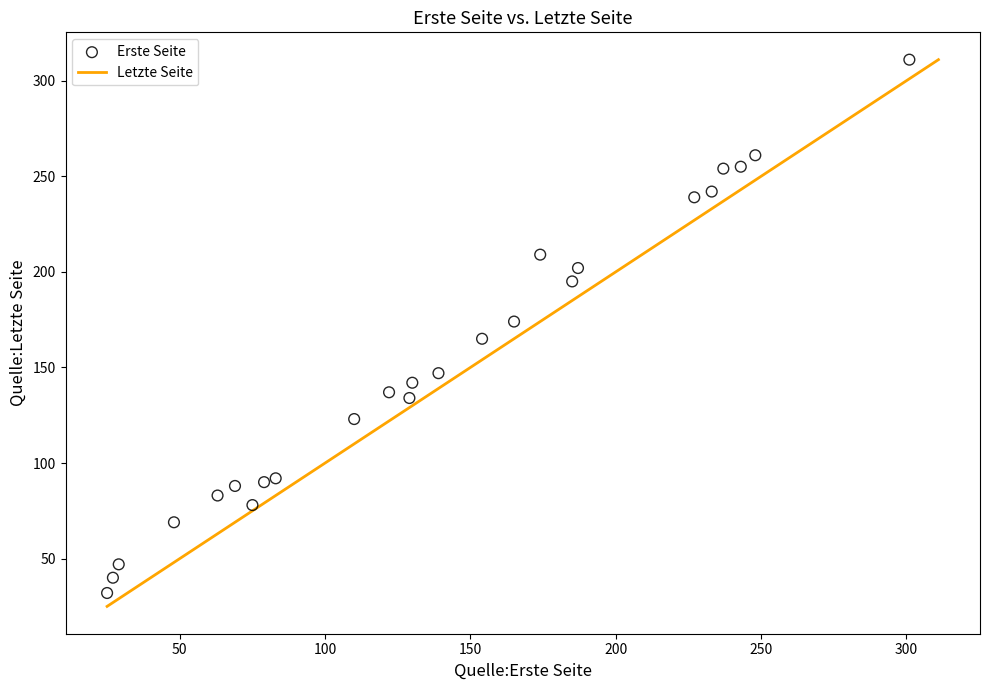

What is the range of Y values (max minus min)?

279